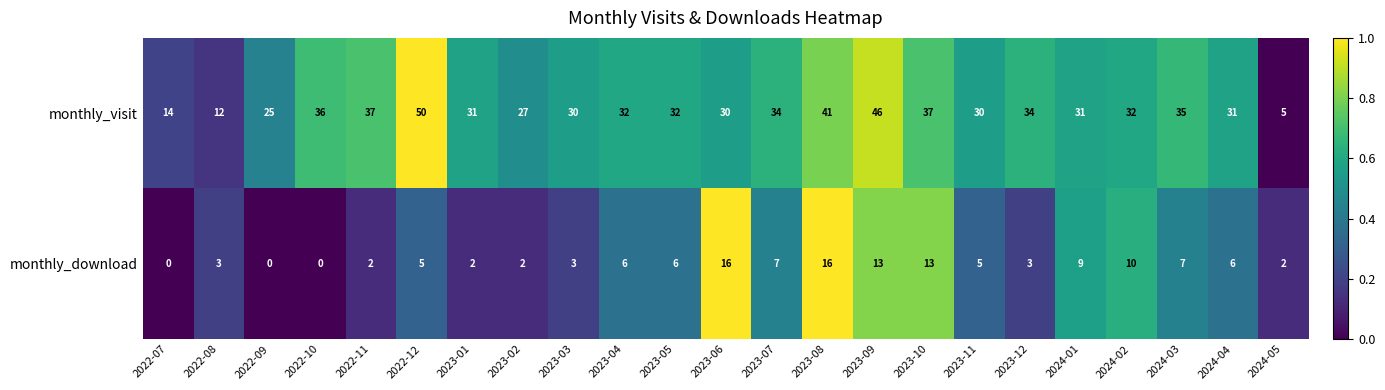

What is the average value of the monthly_visit series?

31